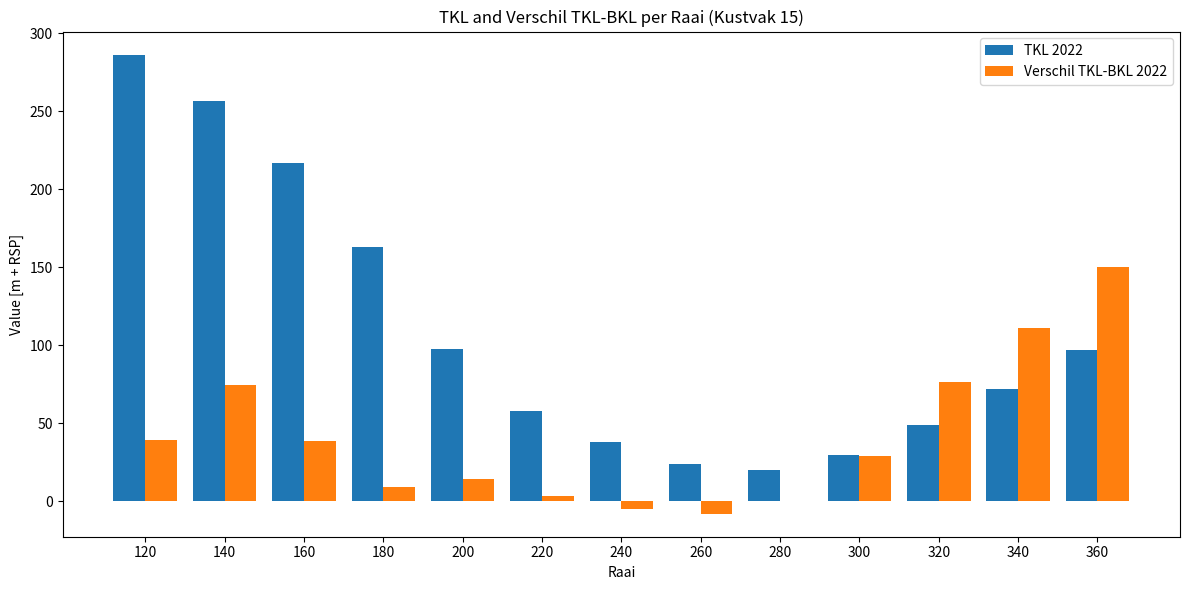

What is the total value across all series at 220?

61.2